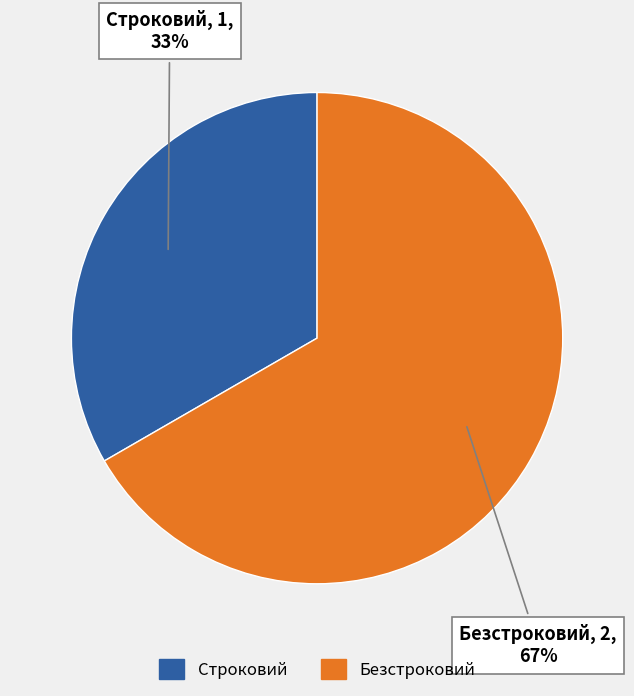

Is Строковий the majority of the pie?

No